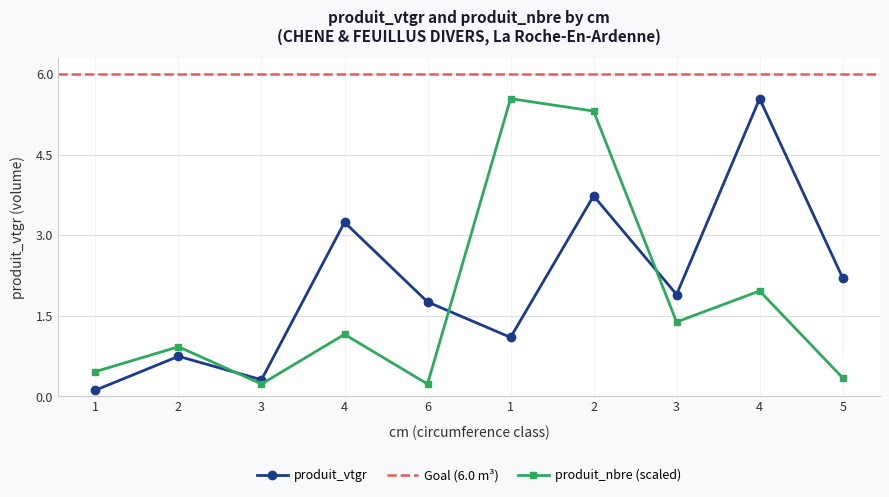

How many interior local peaks does the produit_nbre series have?

4